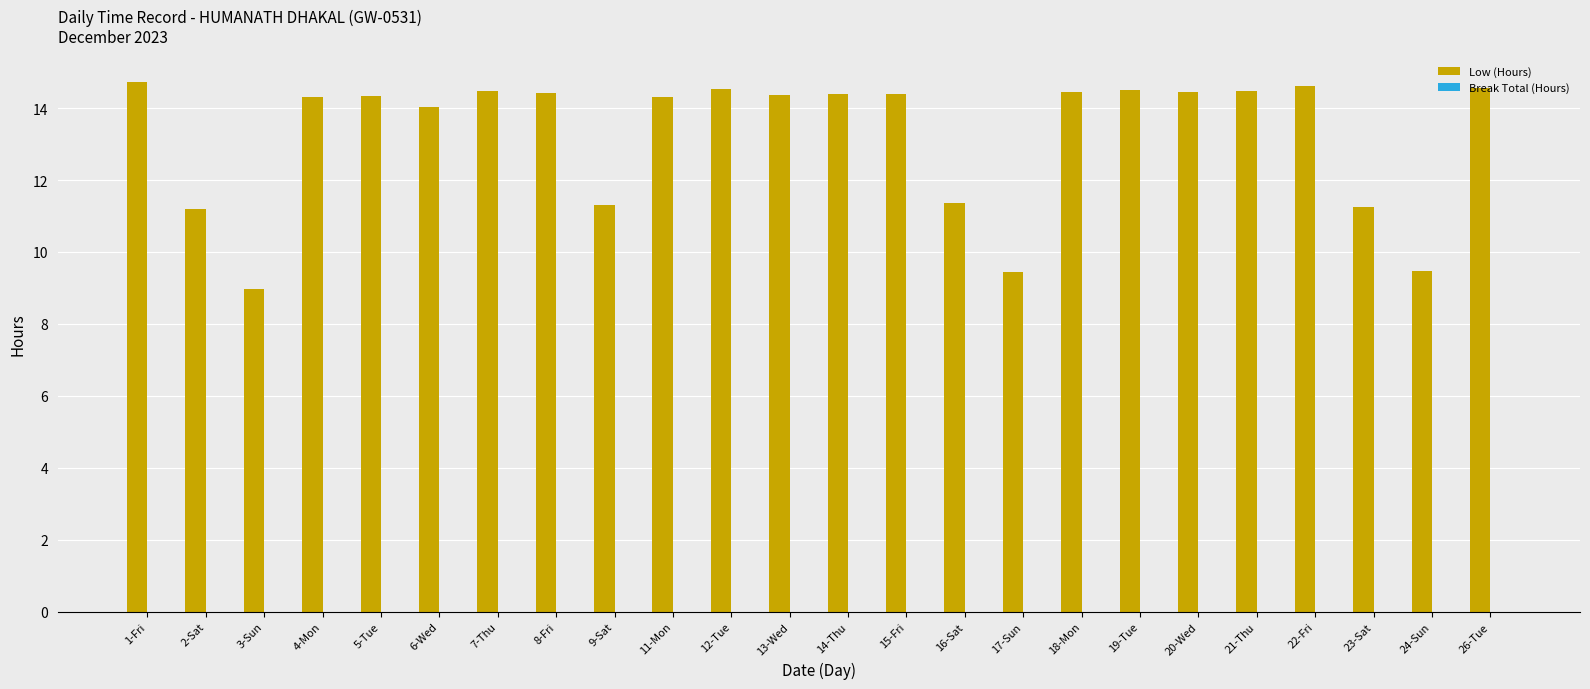

What position from the left is 11-Mon?

10